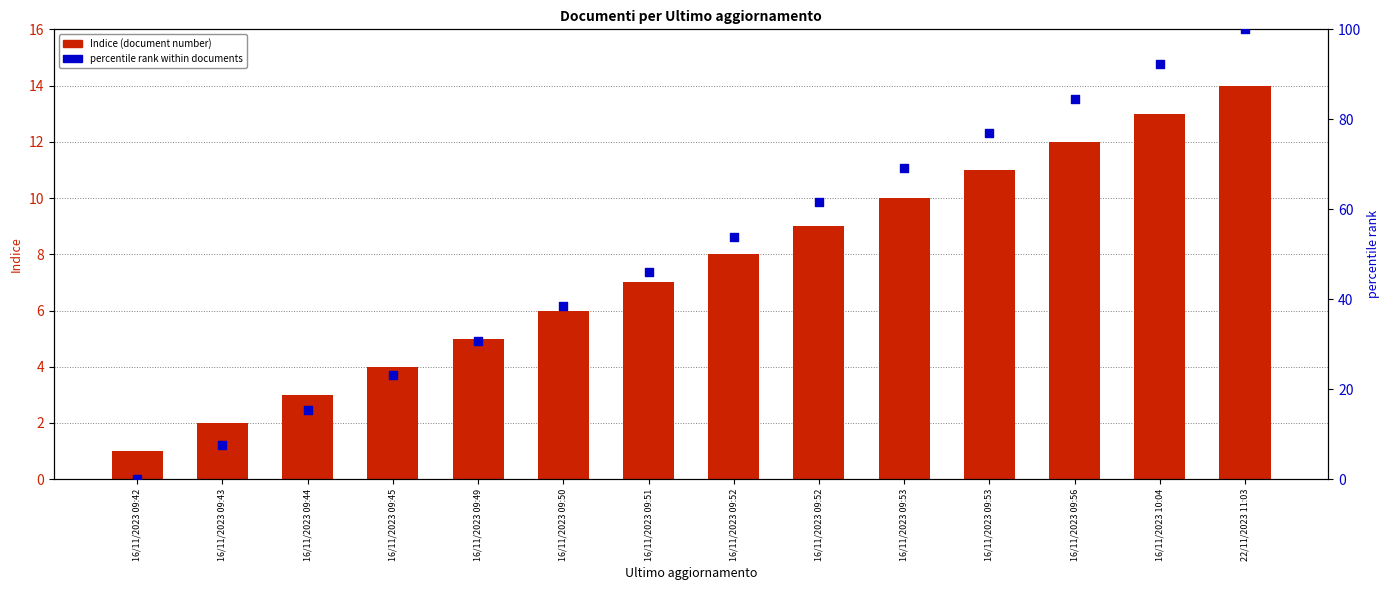

What are all the series names shown in the legend?

Indice (document number), percentile rank within documents